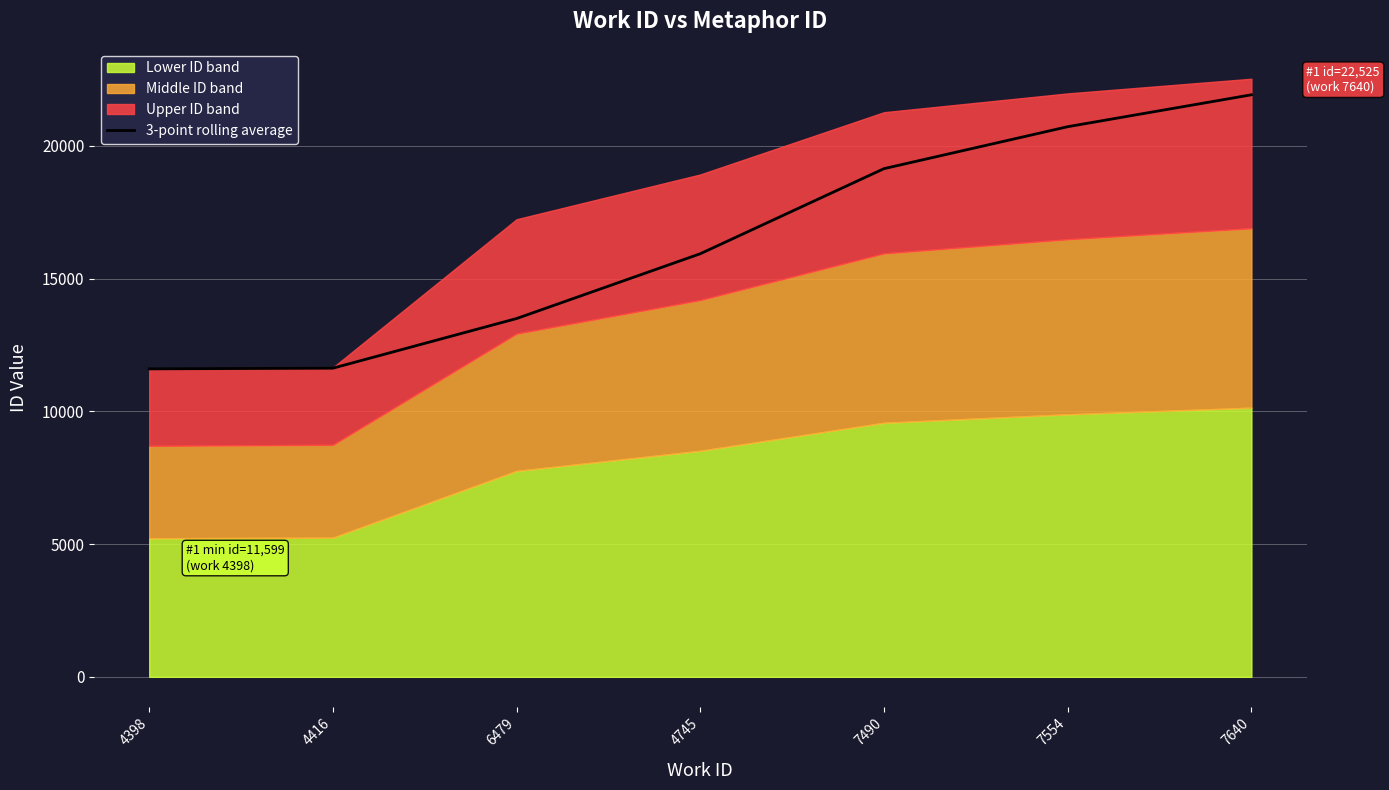

Reading left to right, list all the values displayed in this chart.

4398=11599.0	4416=11625.0	6479=13494.7	4745=15935.0	7490=19139.3	7554=20718.7	7640=21920.3